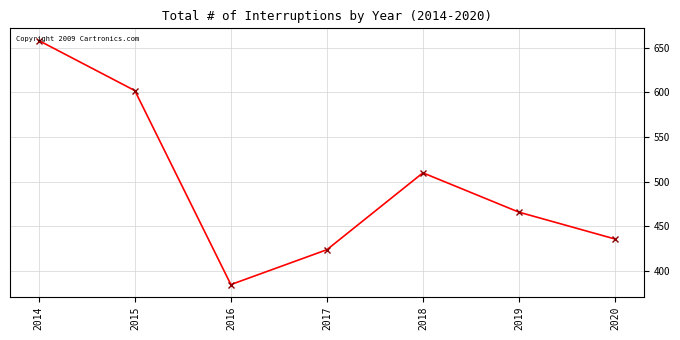

Reading left to right, transcribe all the data shown in this chart.

2014=658	2015=602	2016=385	2017=424	2018=510	2019=466	2020=436